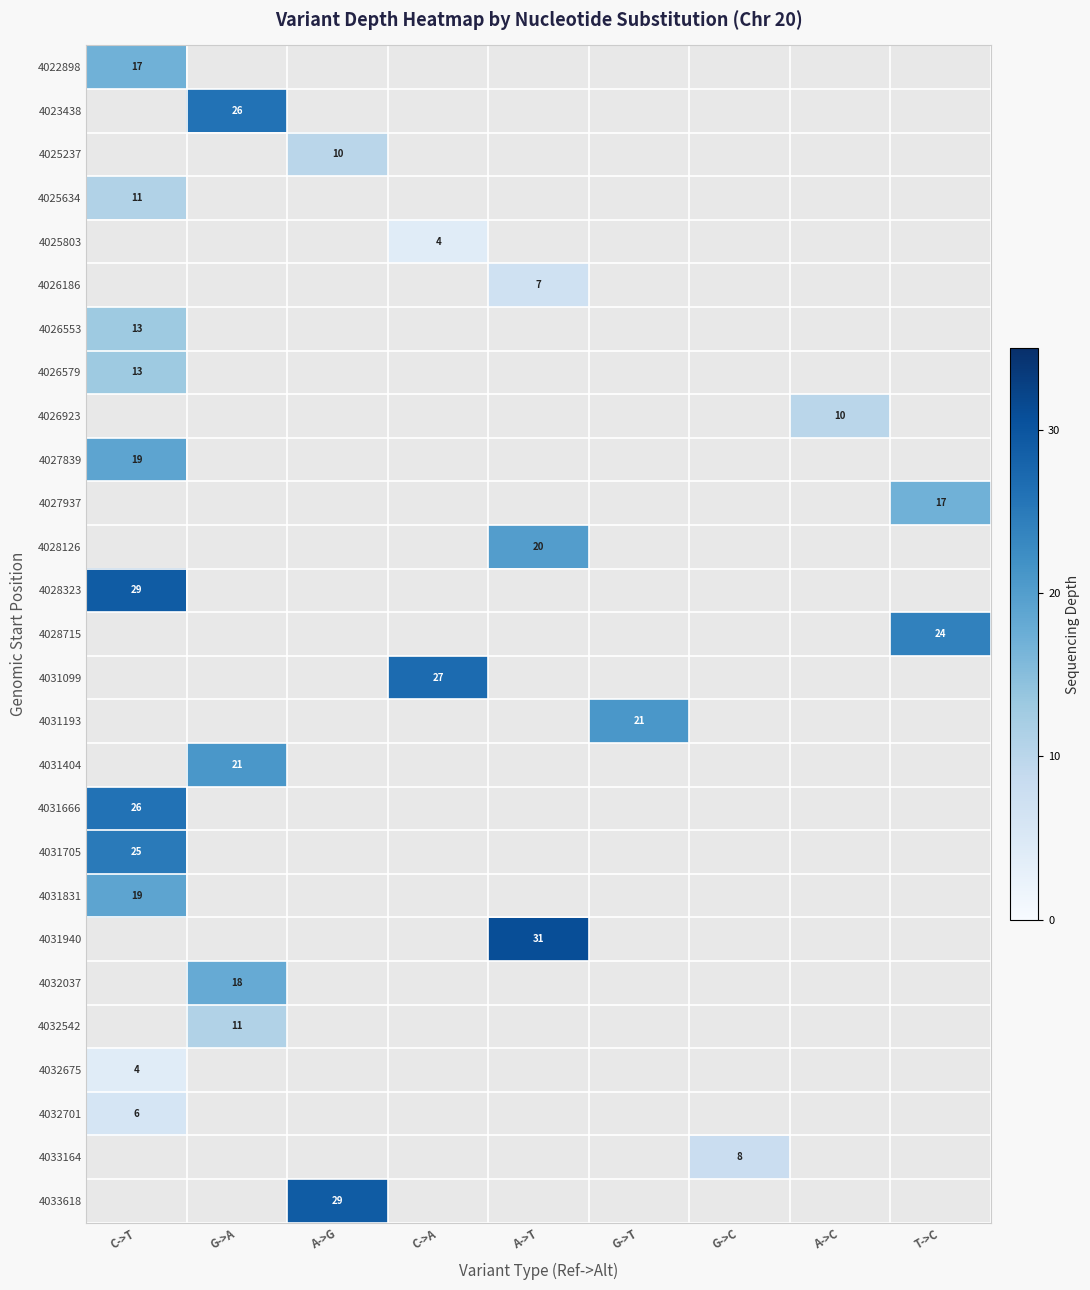

List the series in order of their peak value, lowest first.

4022898, 4023438, 4025237, 4032701, 4025634, 4025803, 4026186, 4026553, 4026579, 4026923, 4027839, 4027937, 4028126, 4028323, 4028715, 4031099, 4031193, 4031404, 4032675, 4031831, 4031705, 4031666, 4031940, 4032037, 4032542, 4033164, 4033618